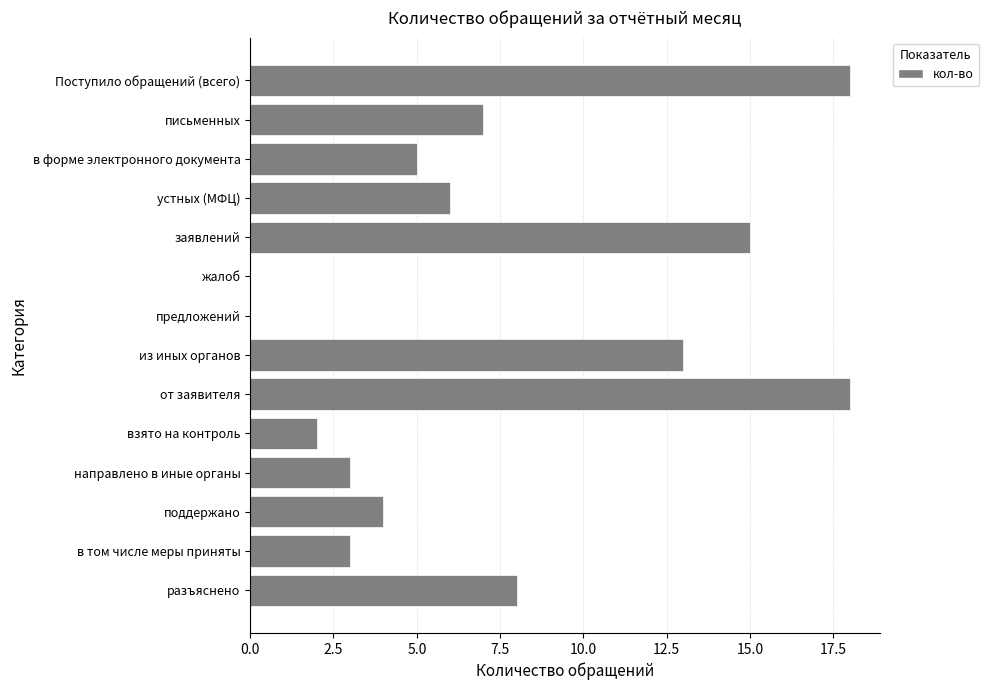

Which has a higher value, разъяснено or в форме электронного документа?

разъяснено